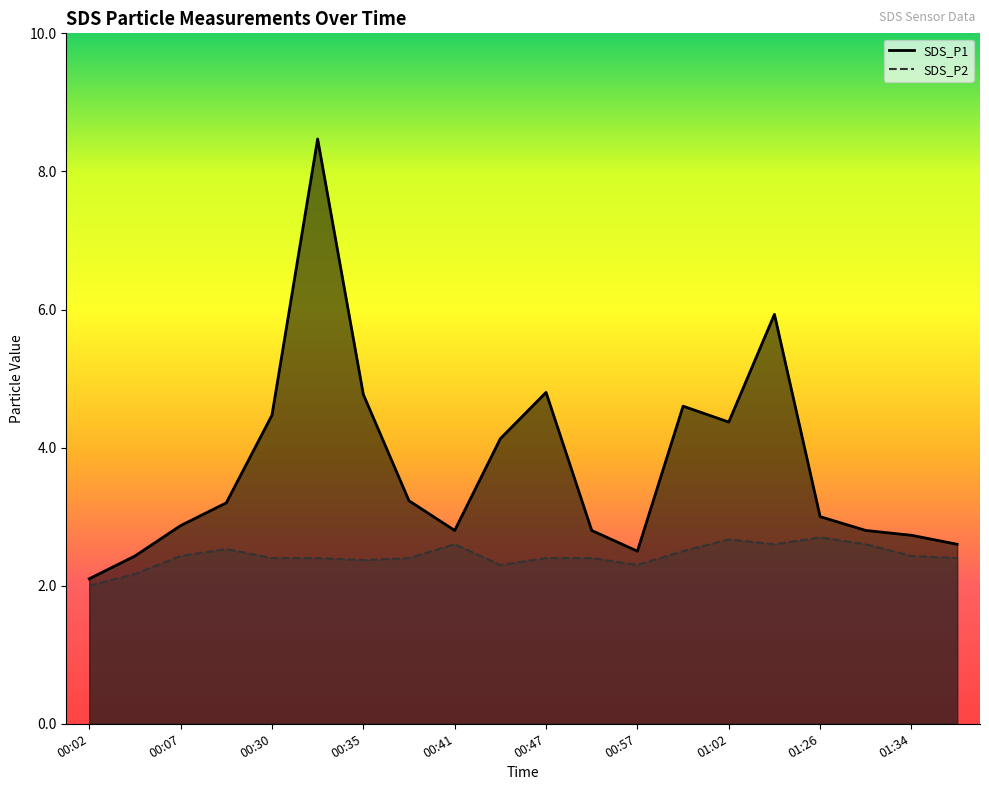

At how many categories does at least one series exceed 4?

8